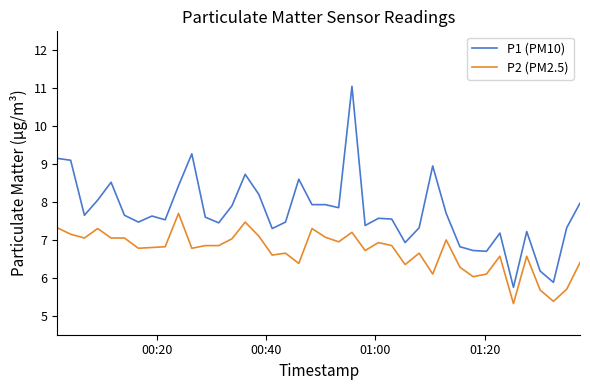

True or false: P2 (PM2.5) and P1 (PM10) intersect in this chart.

False